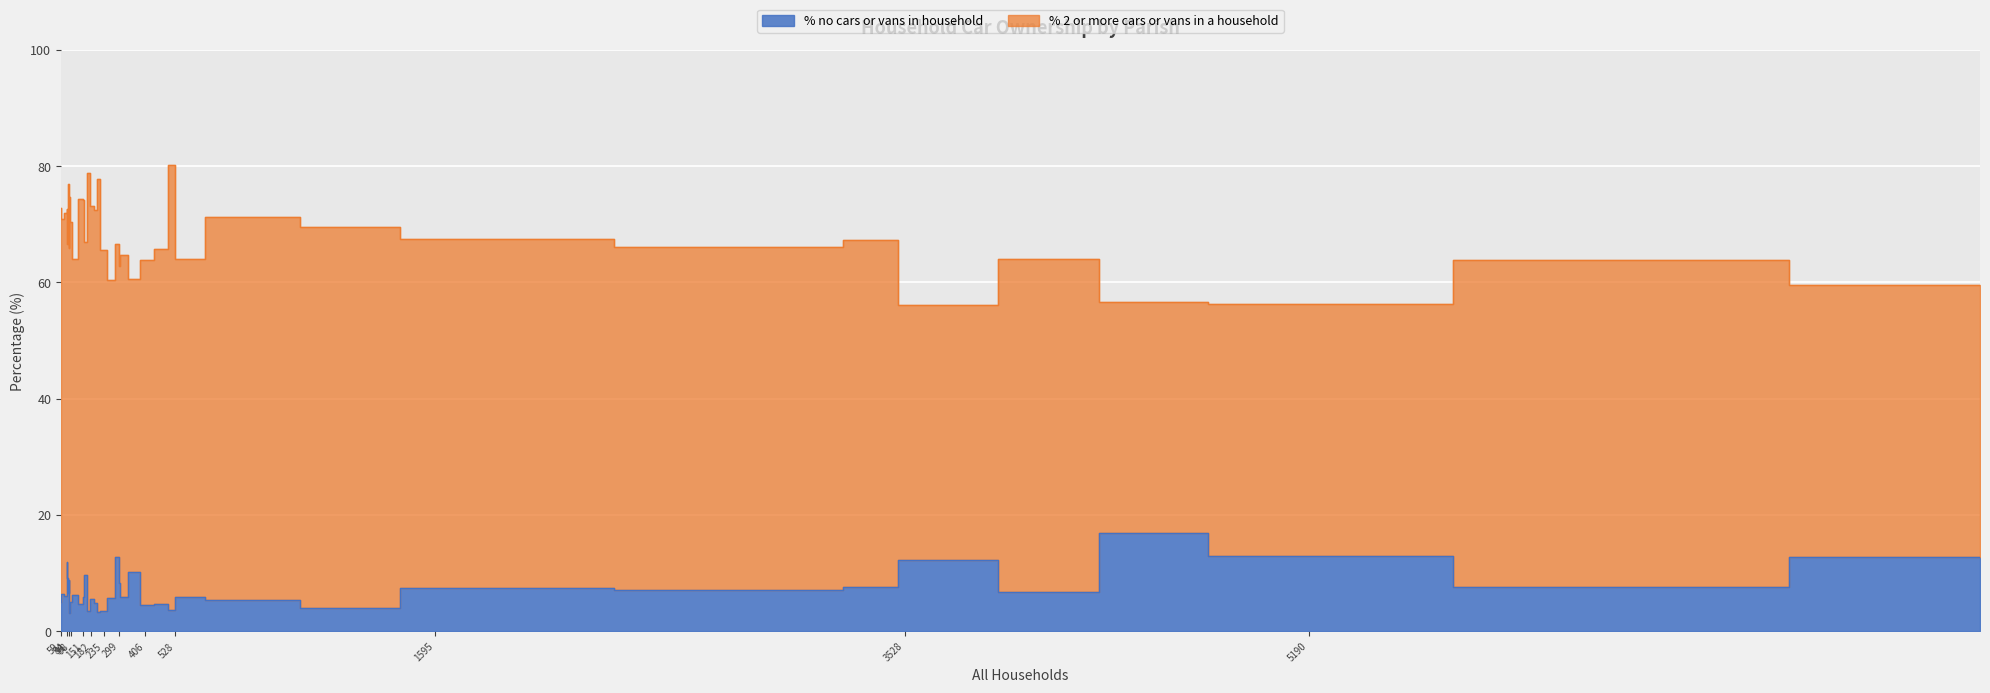

True or false: % no cars or vans in household and % 2 or more cars or vans in a household intersect in this chart.

False